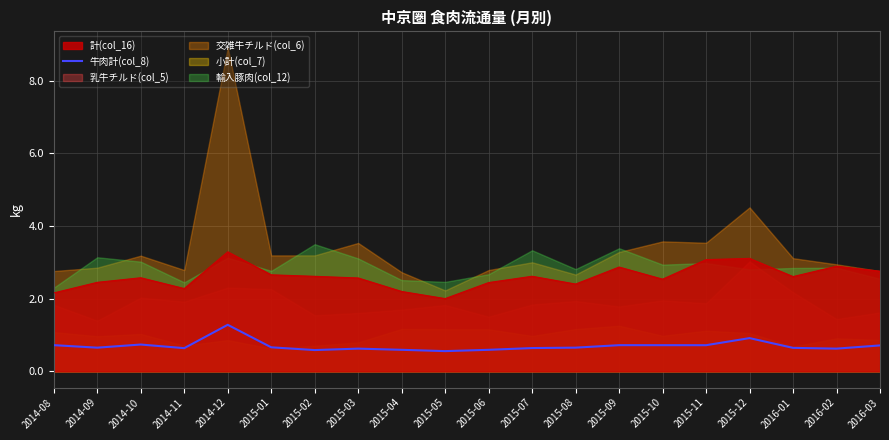

Is the value of 牛肉計(col_8) at 2015-04 greater than the value of 計(col_16) at 2015-09?

No